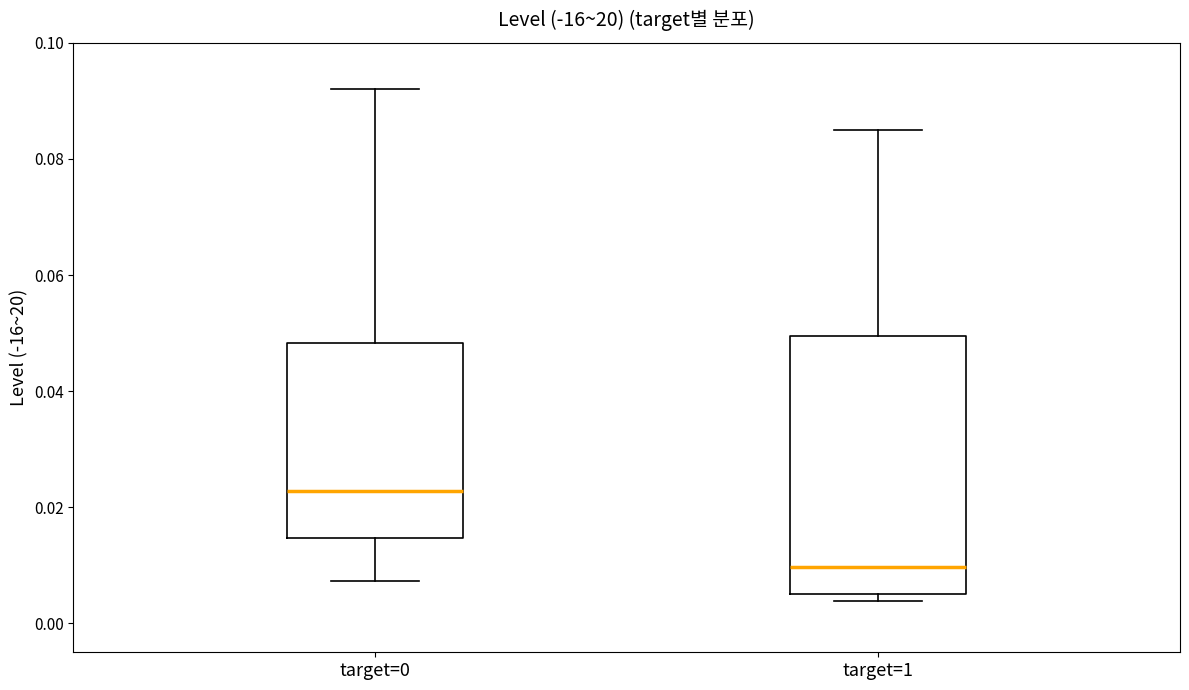

Reading left to right, read every box against the y-axis: the position of its median line, the range the box covers, and the ends of its whiskers. The values are not printed on the chart, so give them approximately, as read against the axis.

target=0: median 0.022, box 0.014 to 0.048, whiskers 0.008 to 0.092
target=1: median 0.010, box 0.006 to 0.050, whiskers 0.004 to 0.086